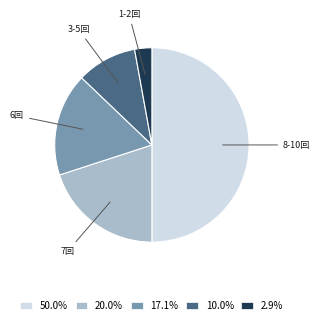

Is the sum of 2.9% and 10.0% greater than half?

No